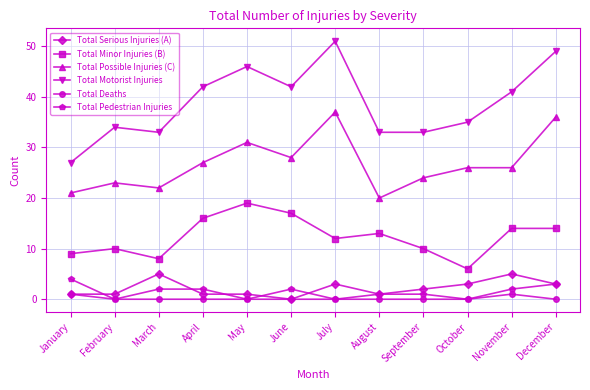

True or false: Total Possible Injuries (C) and Total Minor Injuries (B) cross at least once.

False